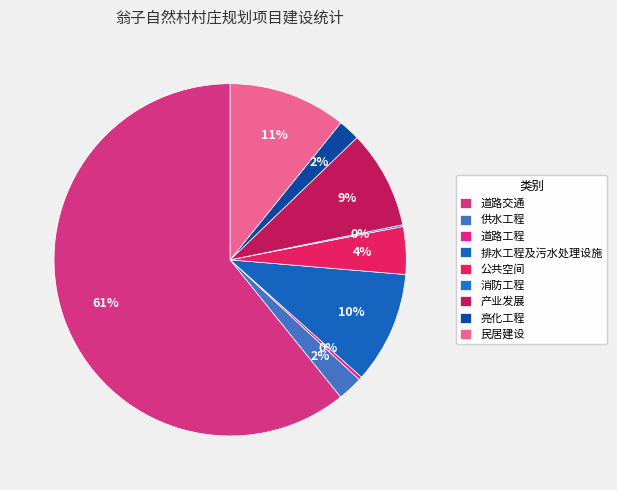

True or false: 排水工程及污水处理设施 accounts for 1% of the total.

False